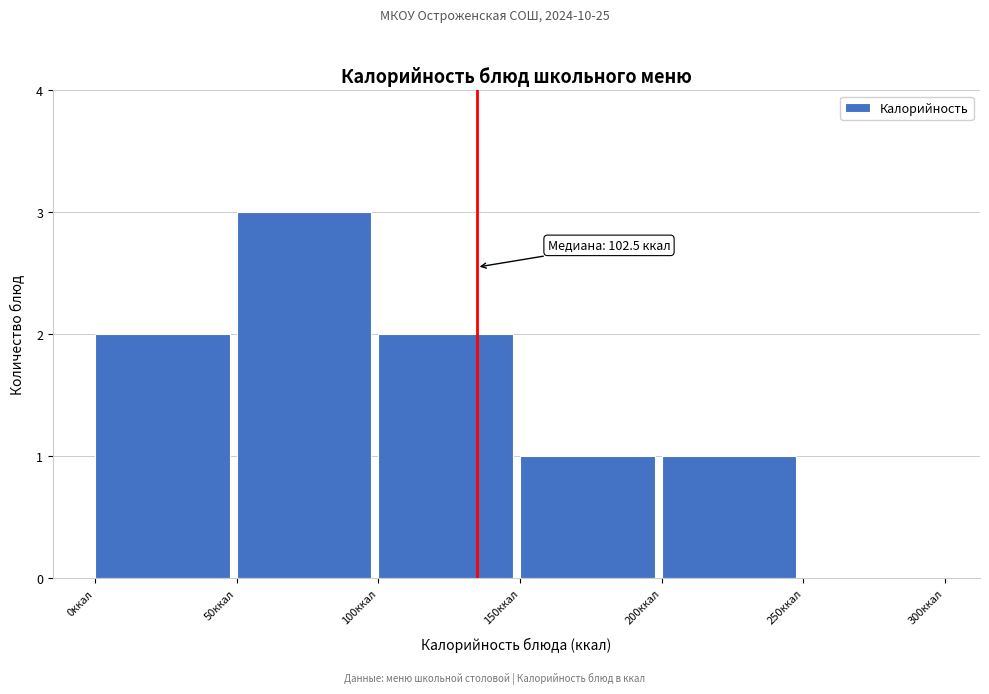

Which range on the x-axis has the tallest bar?

50 to 100